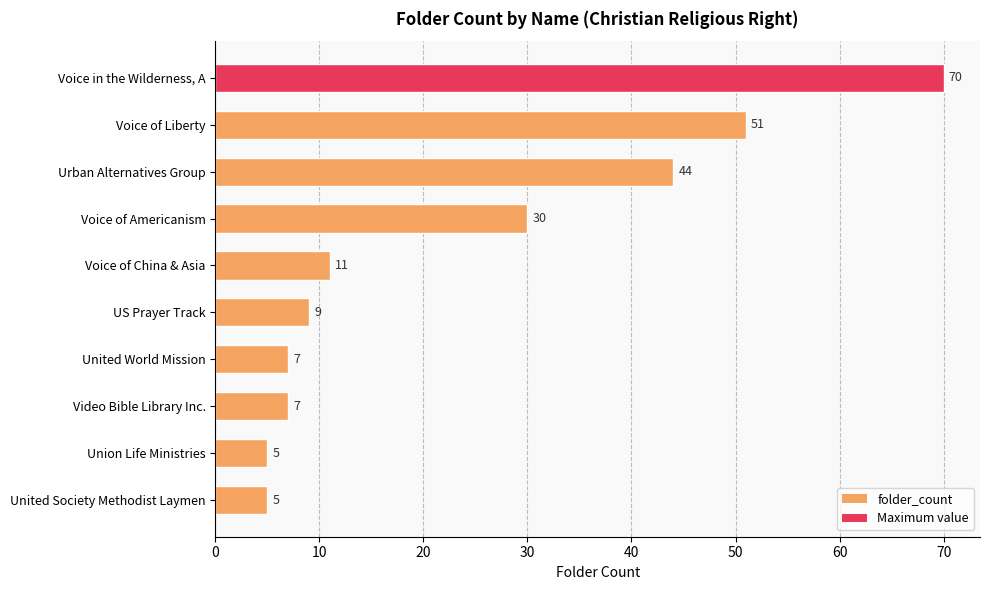

What is the difference between the maximum and second lowest values?

65